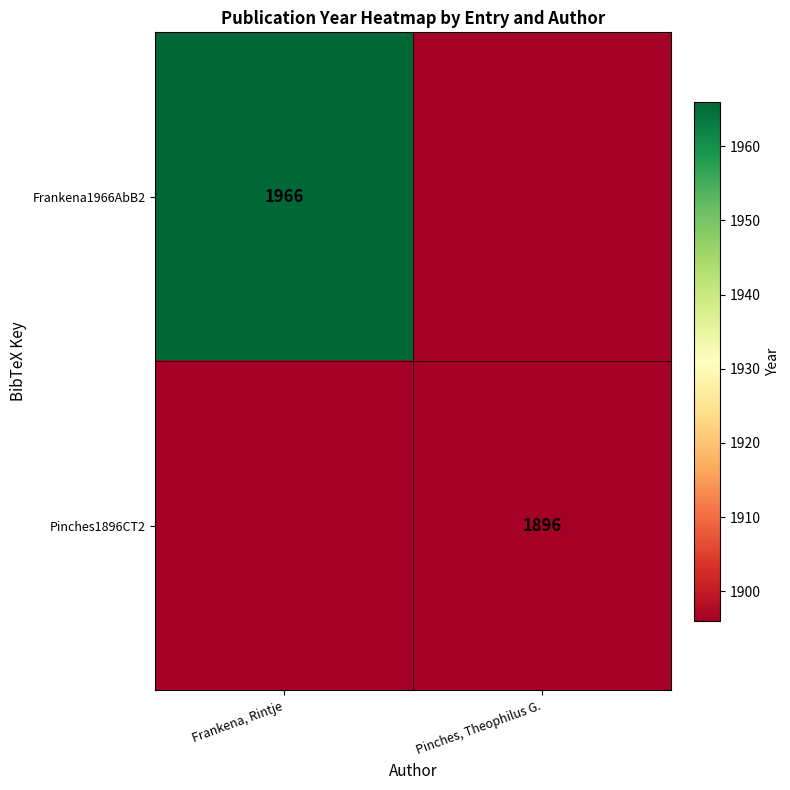

The Frankena1966AbB2 series shows 1966 at Frankena, Rintje. True or false?

True